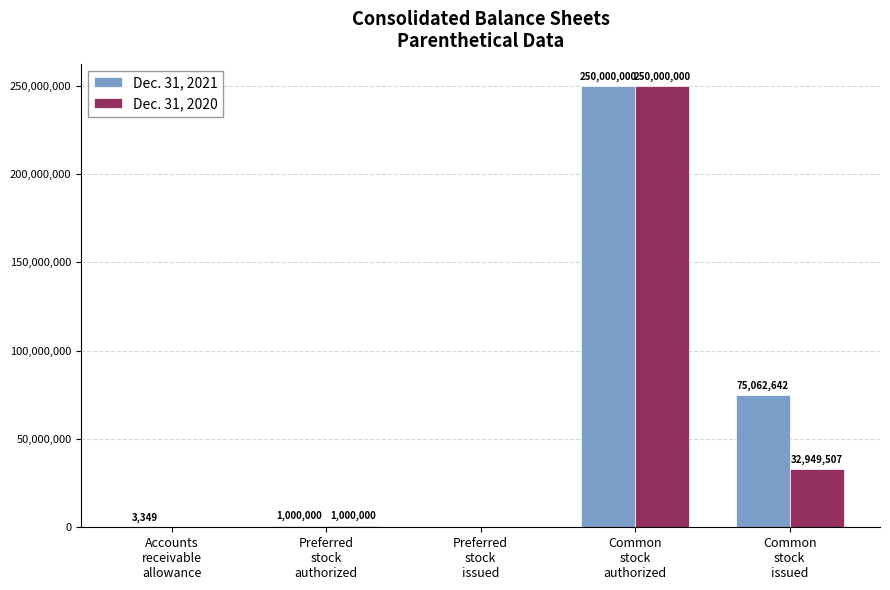

What is the average value of the Dec. 31, 2021 series?

65213198